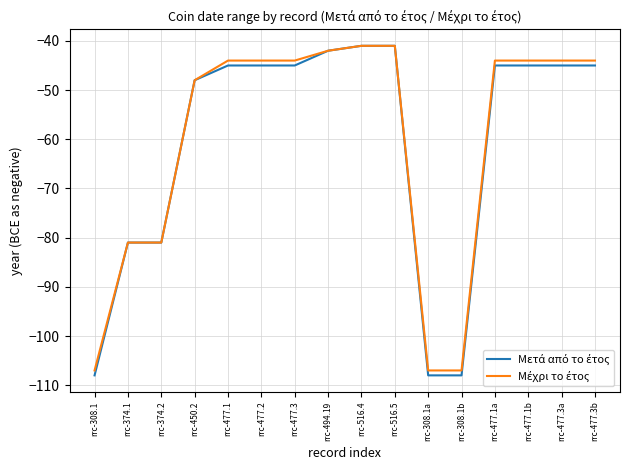

What is the total value across all series at rrc-477.3a?

-89